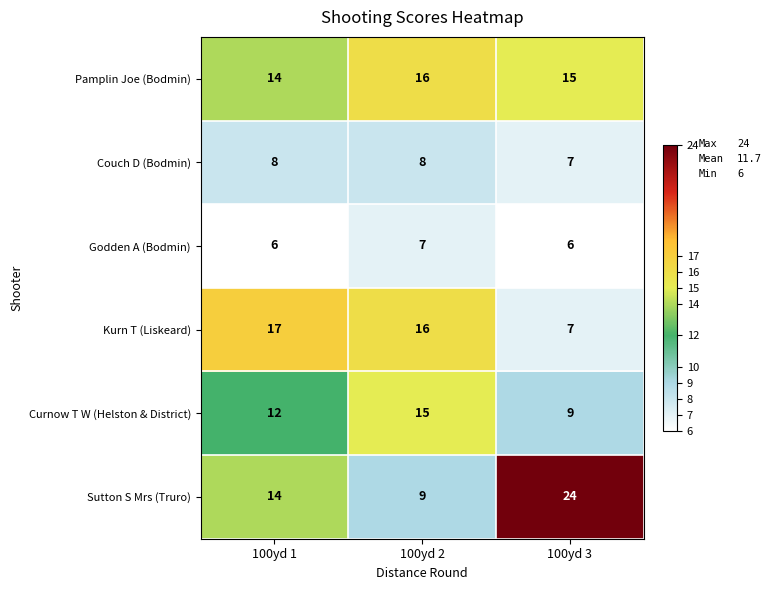

The Godden A (Bodmin) series shows 3 at 100yd 2. True or false?

False